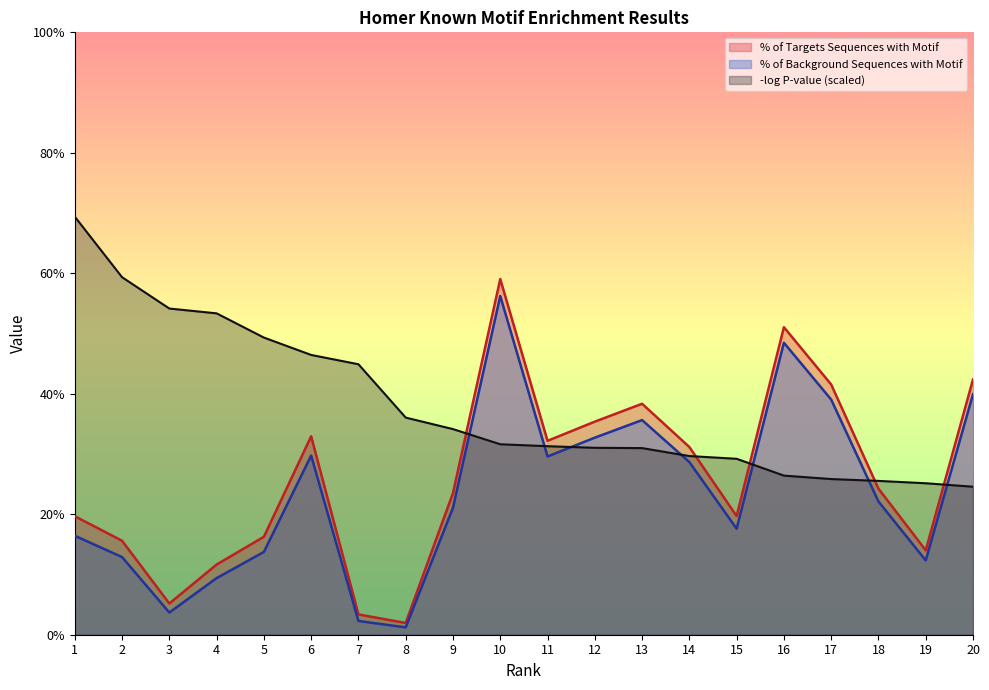

Which series has the largest total across all categories?

-log P-value (scaled)